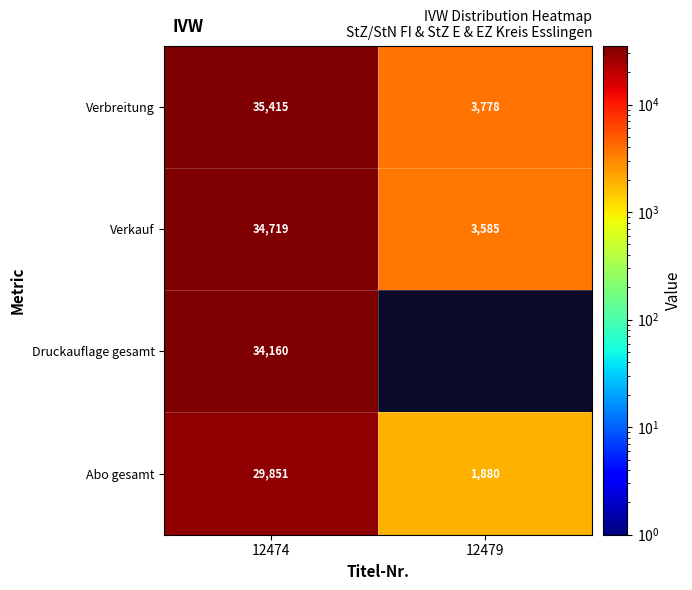

Is the value of Abo gesamt at 12474 greater than the value of Verbreitung at 12474?

No